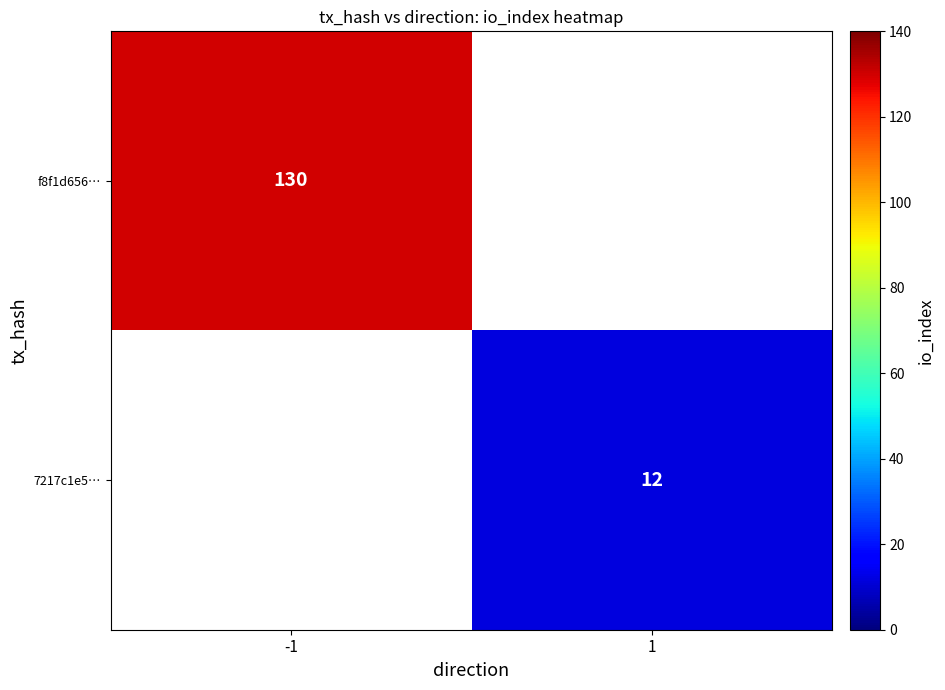

Is the value of f8f1d656… at -1 greater than the value of 7217c1e5… at 1?

Yes